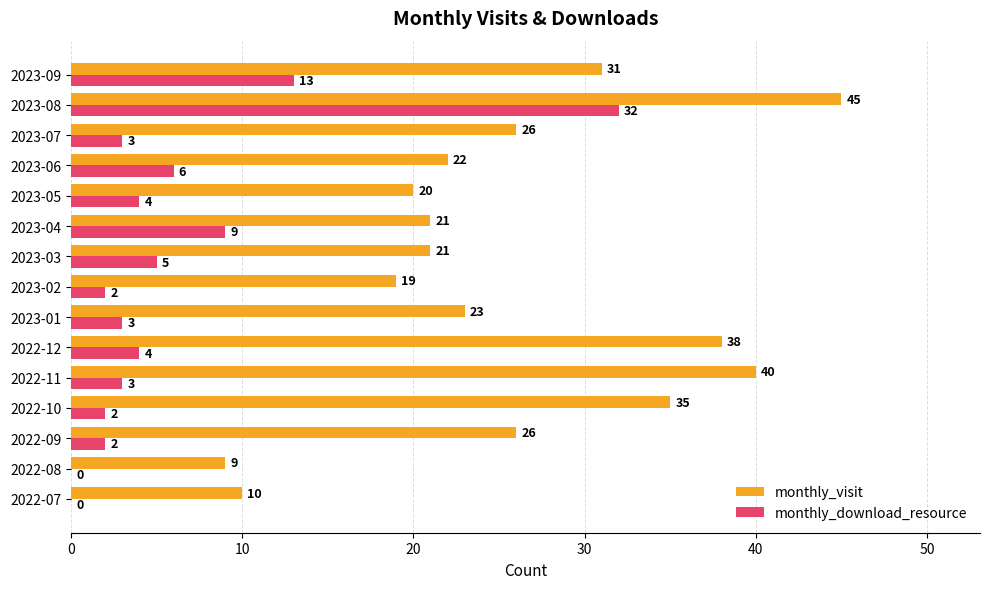

What is the sum of all monthly_visit values?

386